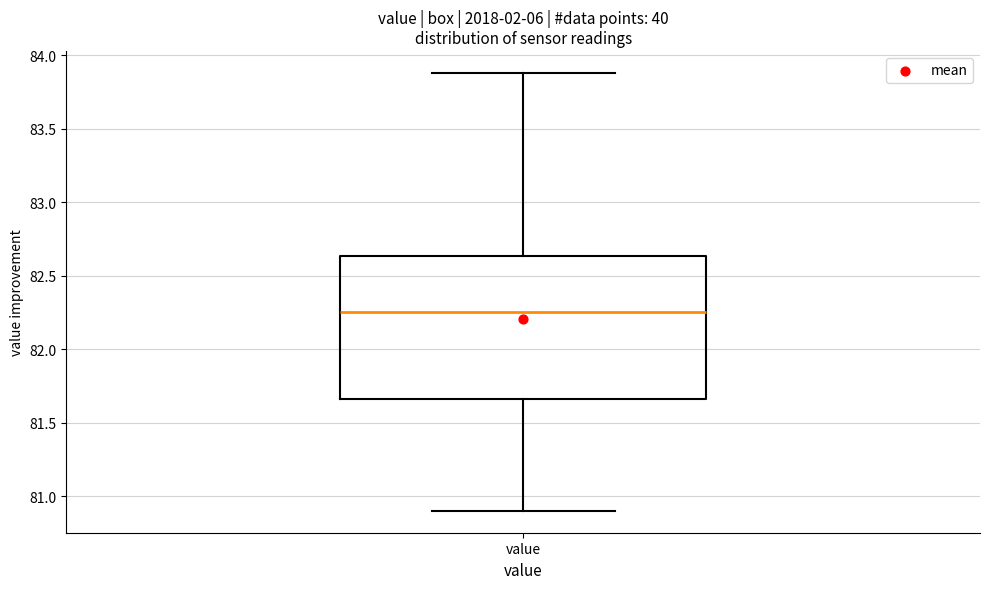

Where is the lower edge of the box for value on the y-axis? The values are not printed on the chart, so give them approximately, as read against the axis.

81.65